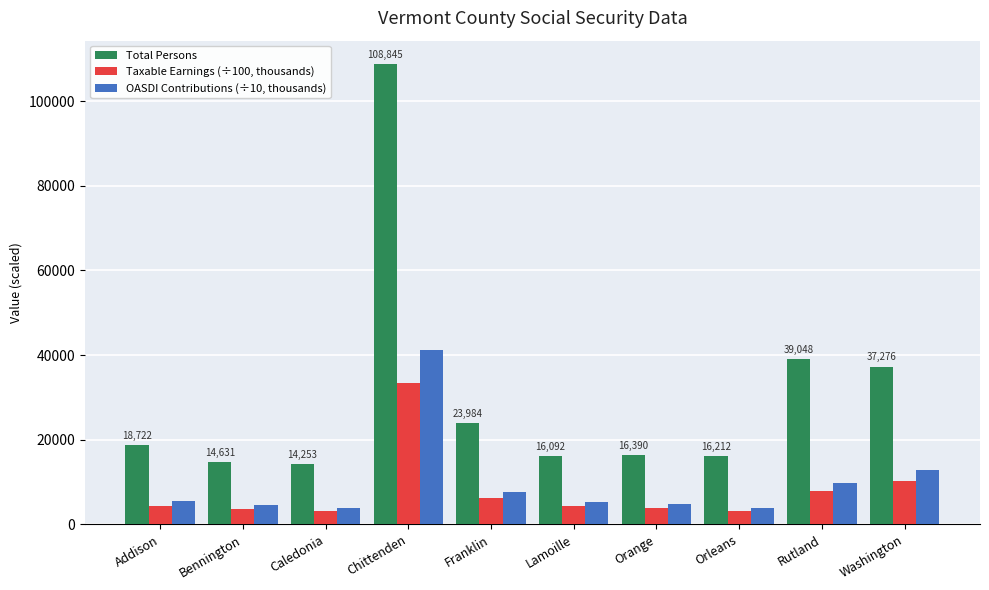

Which series has the widest spread of values?

Total Persons